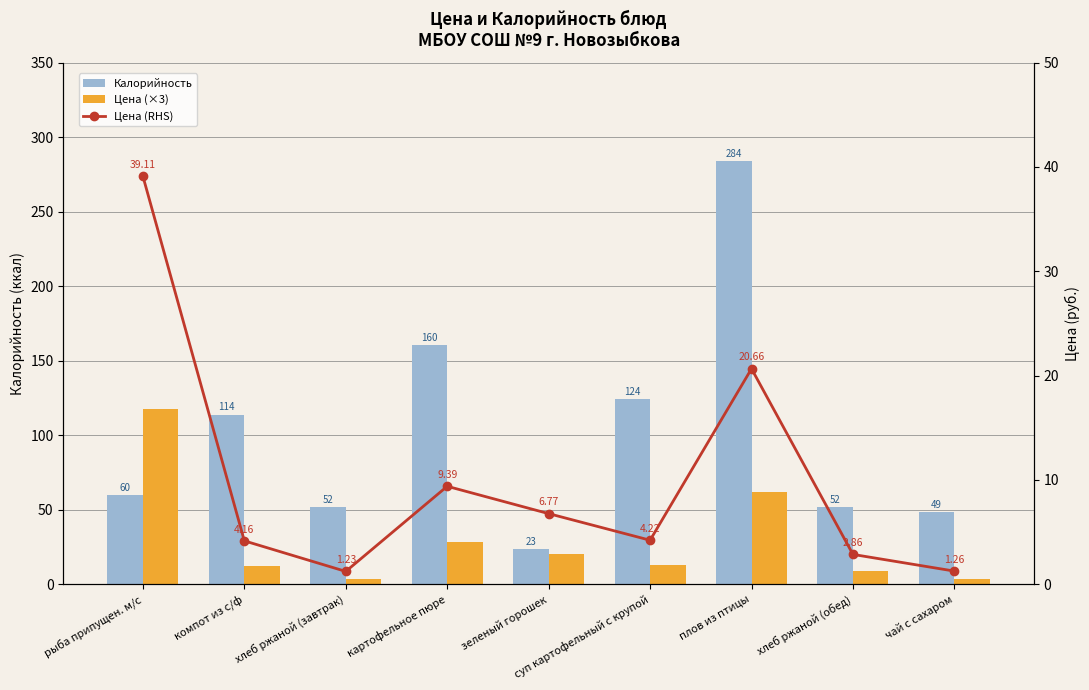

How many categories are shown in the chart?

9